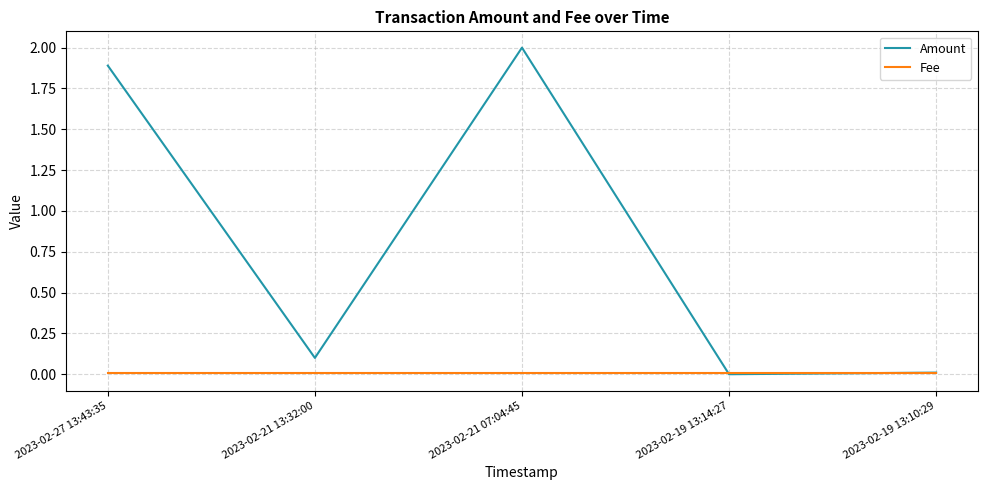

Which series has the largest range (max minus min)?

Amount